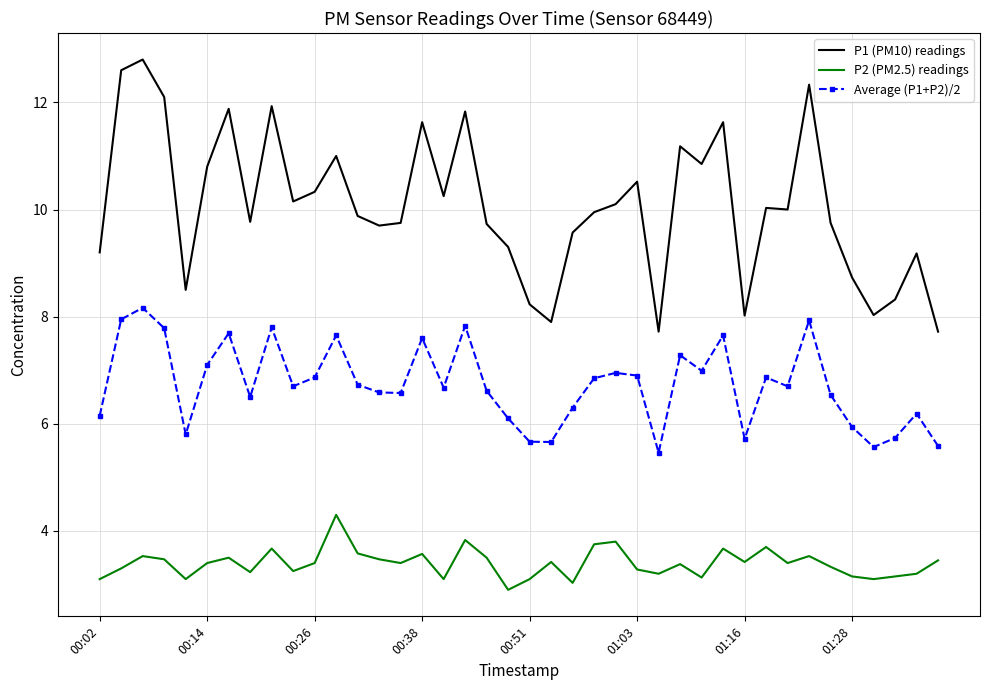

Which series has the largest range (max minus min)?

P1 (PM10) readings